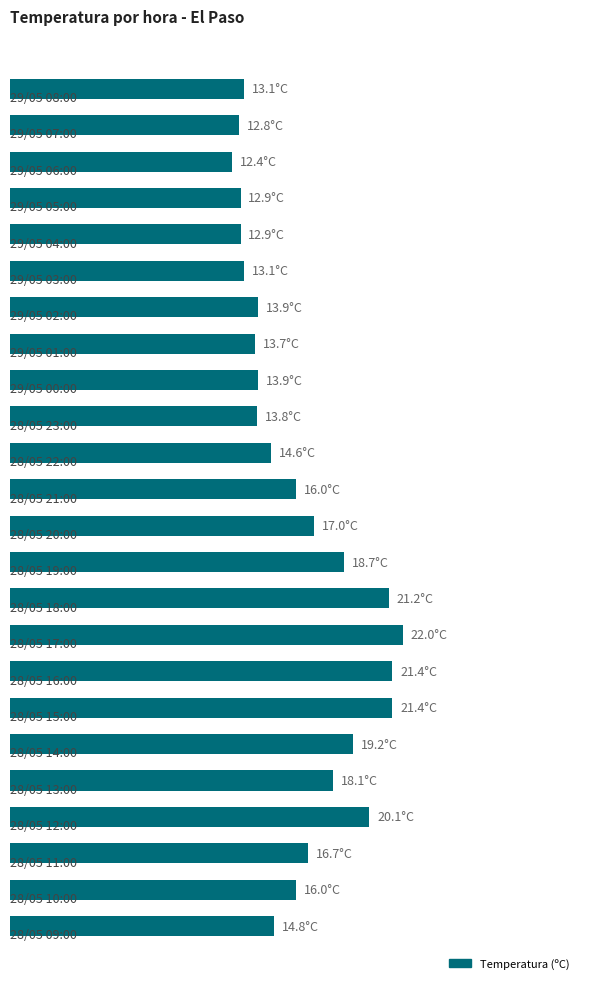

What is the sum of all values?

389.7